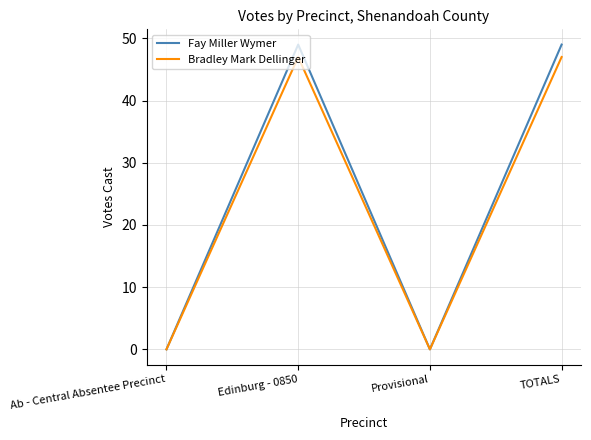

What position from the left is Provisional?

3